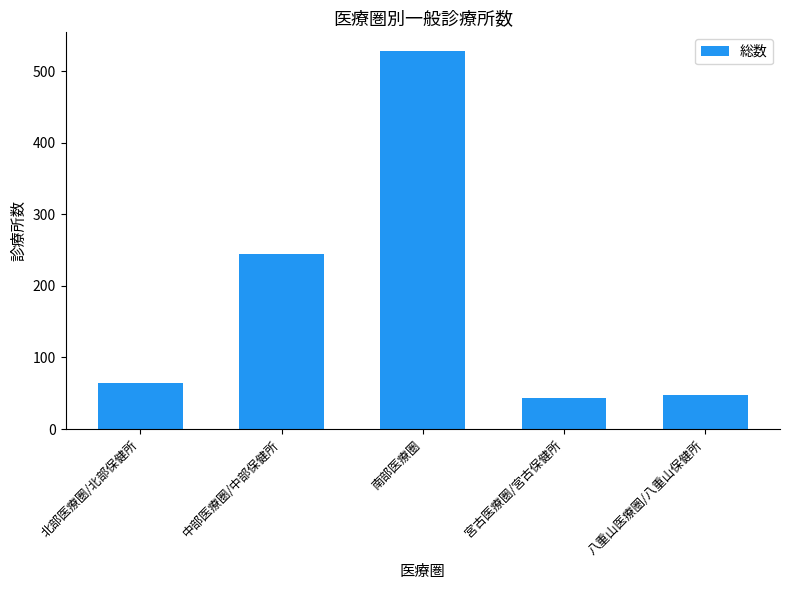

Reading right to left, list all the values displayed in this chart.

48	43	528	245	64